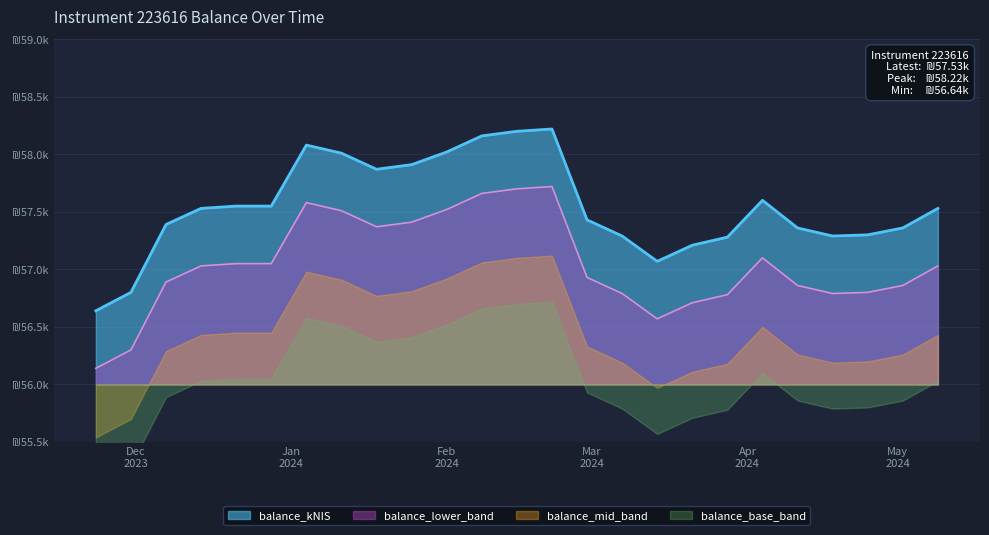

Reading left to right, transcribe all the data shown in this chart.

56.6	56.8	57.4	57.5	57.5	57.5	58.1	58.0	57.9	57.9	58.0	58.2	58.2	58.2	57.4	57.3	57.1	57.2	57.3	57.6	57.4	57.3	57.3	57.4	57.5